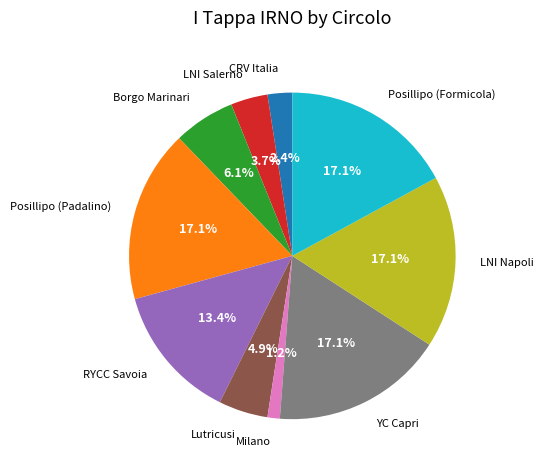

To the nearest percent, what is the average slice percentage?

10%